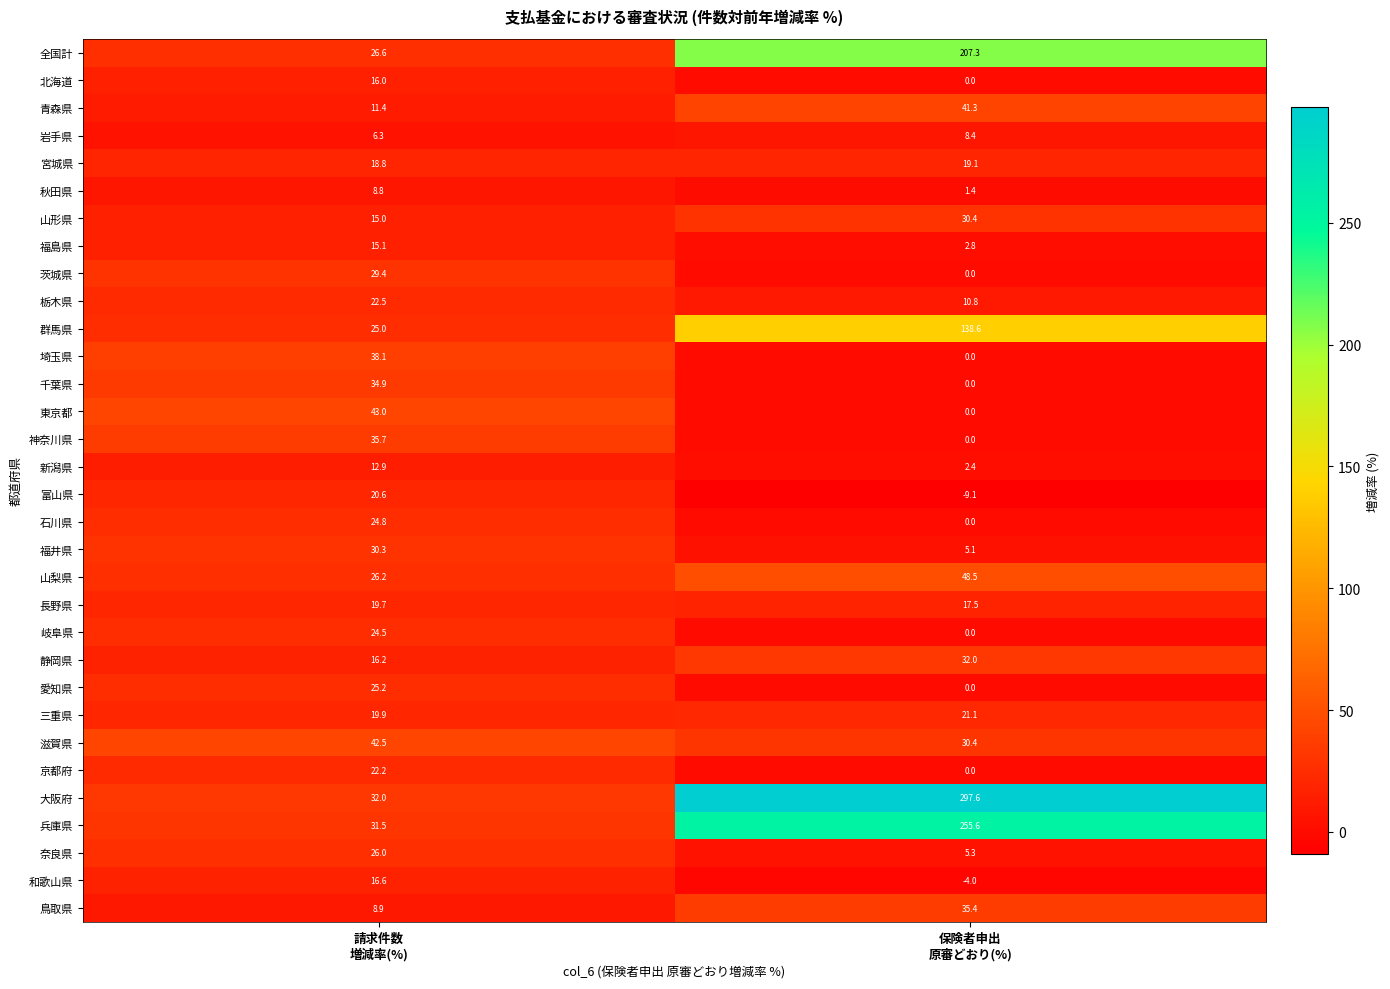

Count the number of data series in this chart.

32